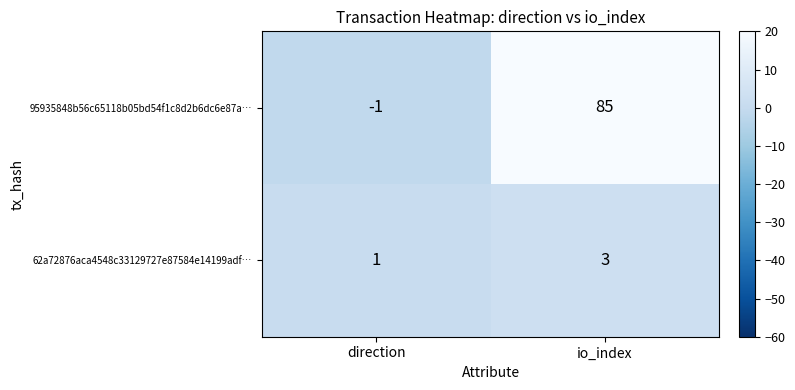

Which series has the largest total across all categories?

95935848b56c65118b05bd54f1c8d2b6dc6e87a…